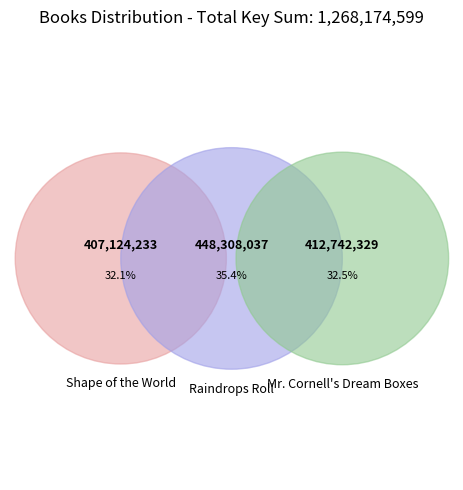

What is the change in value from Shape of the World to Mr. Cornell's Dream Boxes?

+5618096